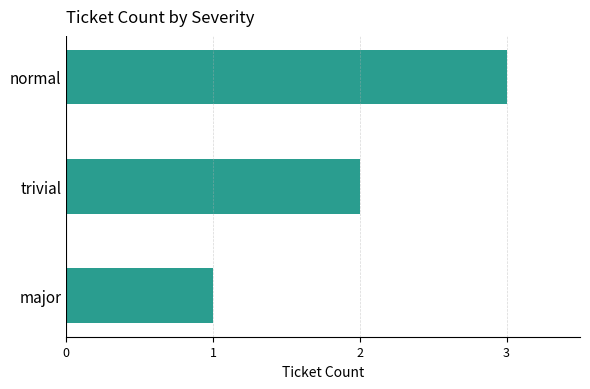

How many series are shown in this chart?

1